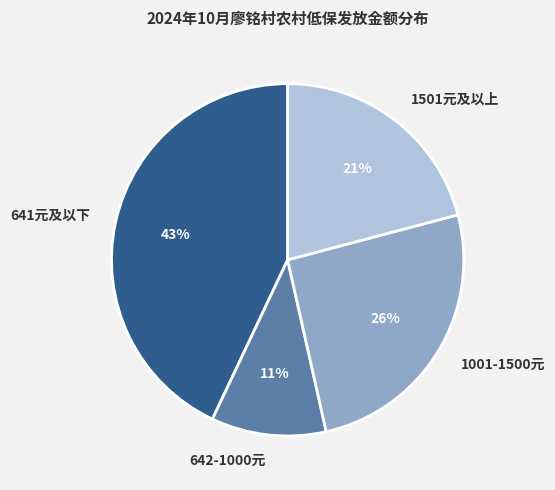

Is it true that 641元及以下 is 30% of the pie?

False